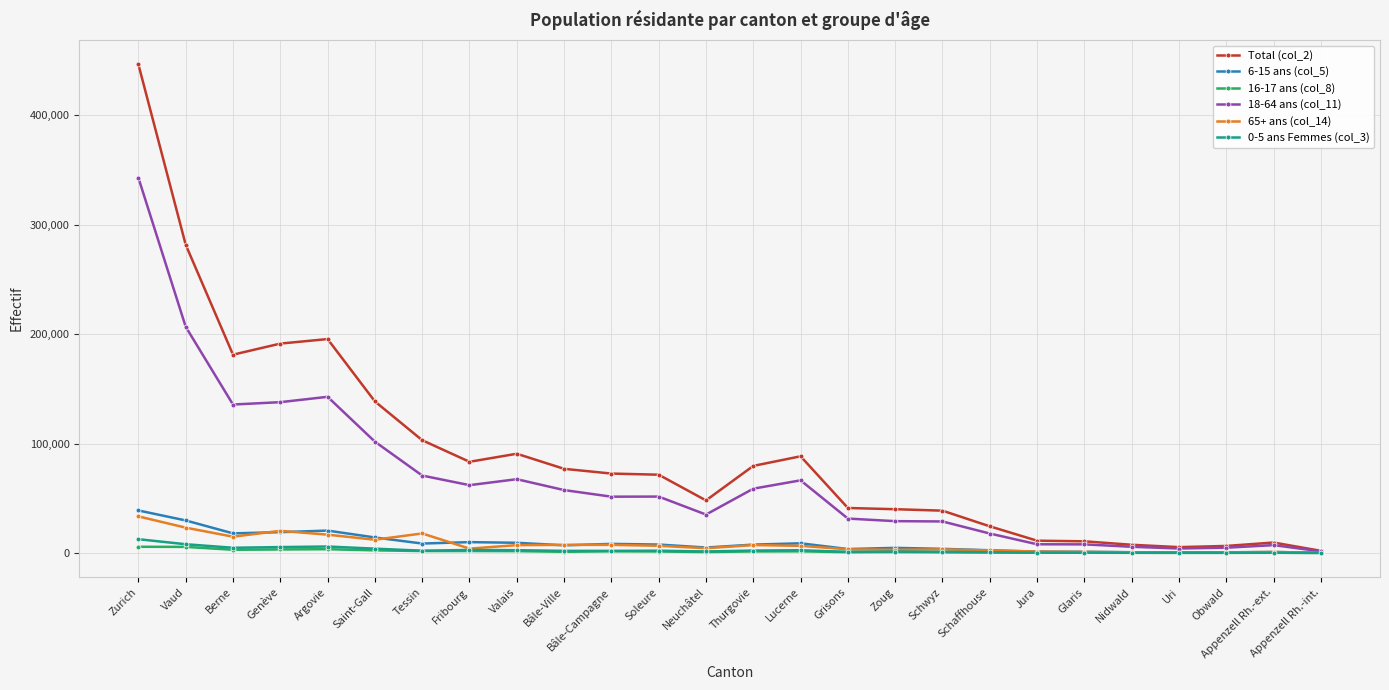

Which category has the highest value in the Total (col_2) series?

Zurich